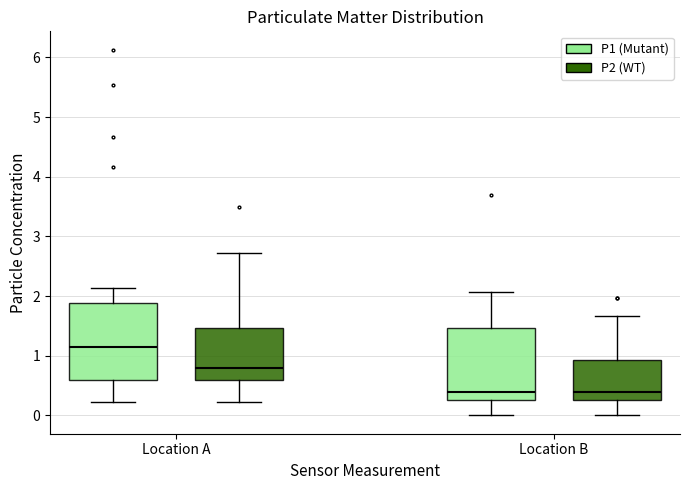

Where is the lower edge of the box for Location B (P1 (Mutant)) on the y-axis? The values are not printed on the chart, so give them approximately, as read against the axis.

0.3